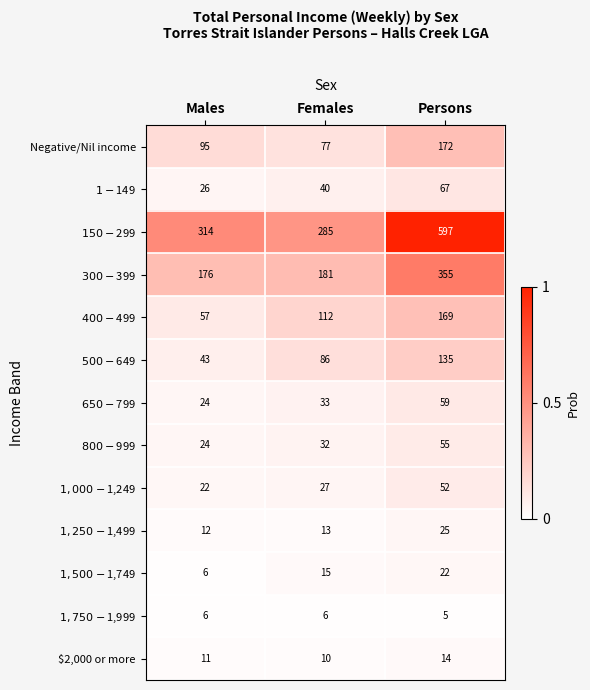

At which category is the sum across all series the highest?

Persons